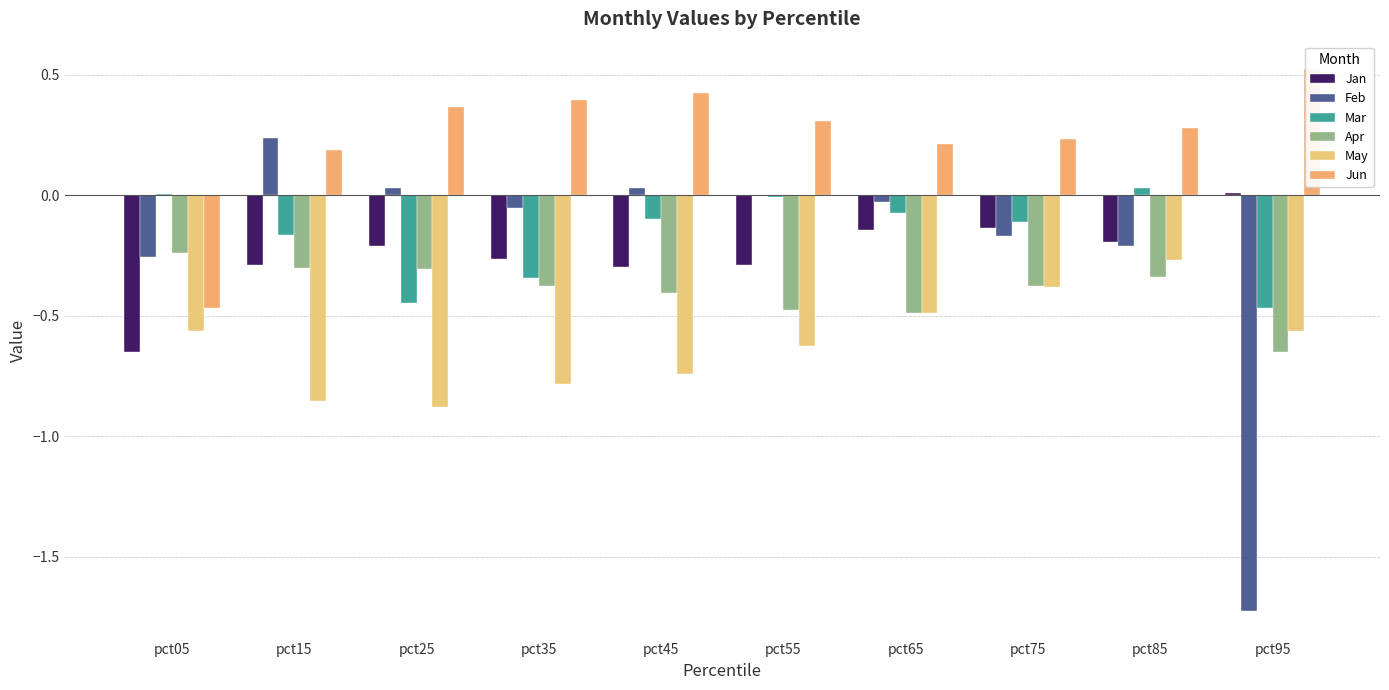

Rank the categories by Apr value from lowest to highest.

pct95, pct65, pct55, pct45, pct75, pct35, pct85, pct25, pct15, pct05